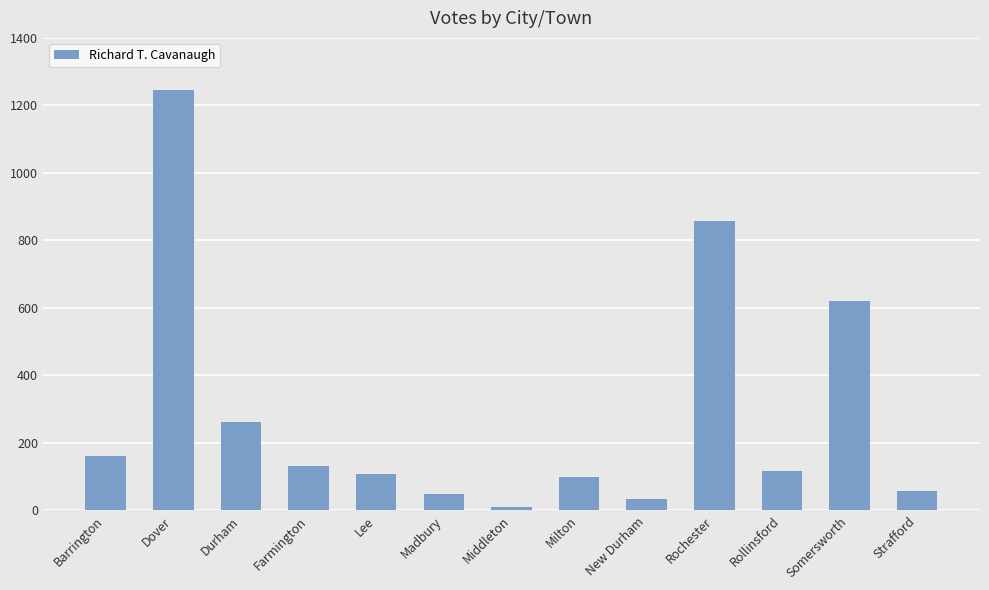

What is the label of the 6th bar from the left?

Madbury